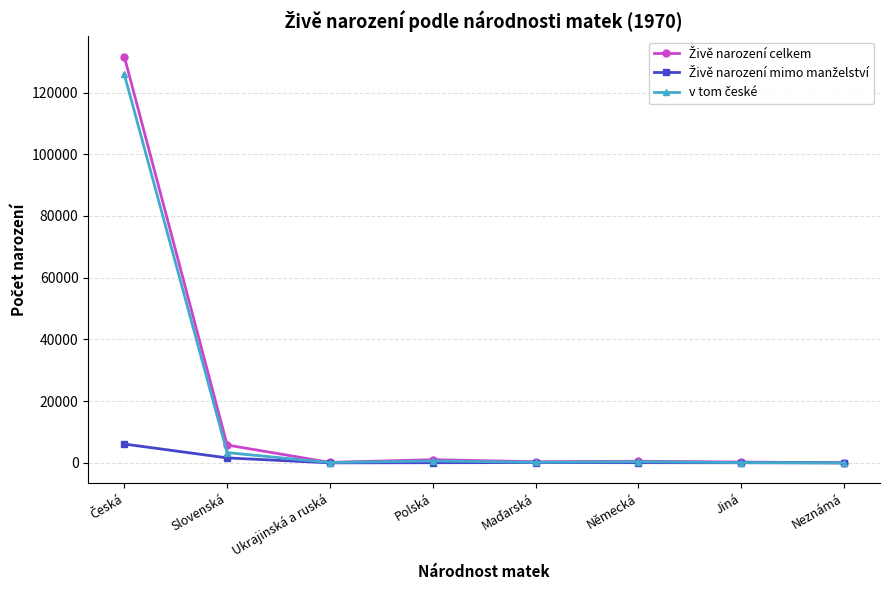

What is the label of the 7th point from the left?

Jiná